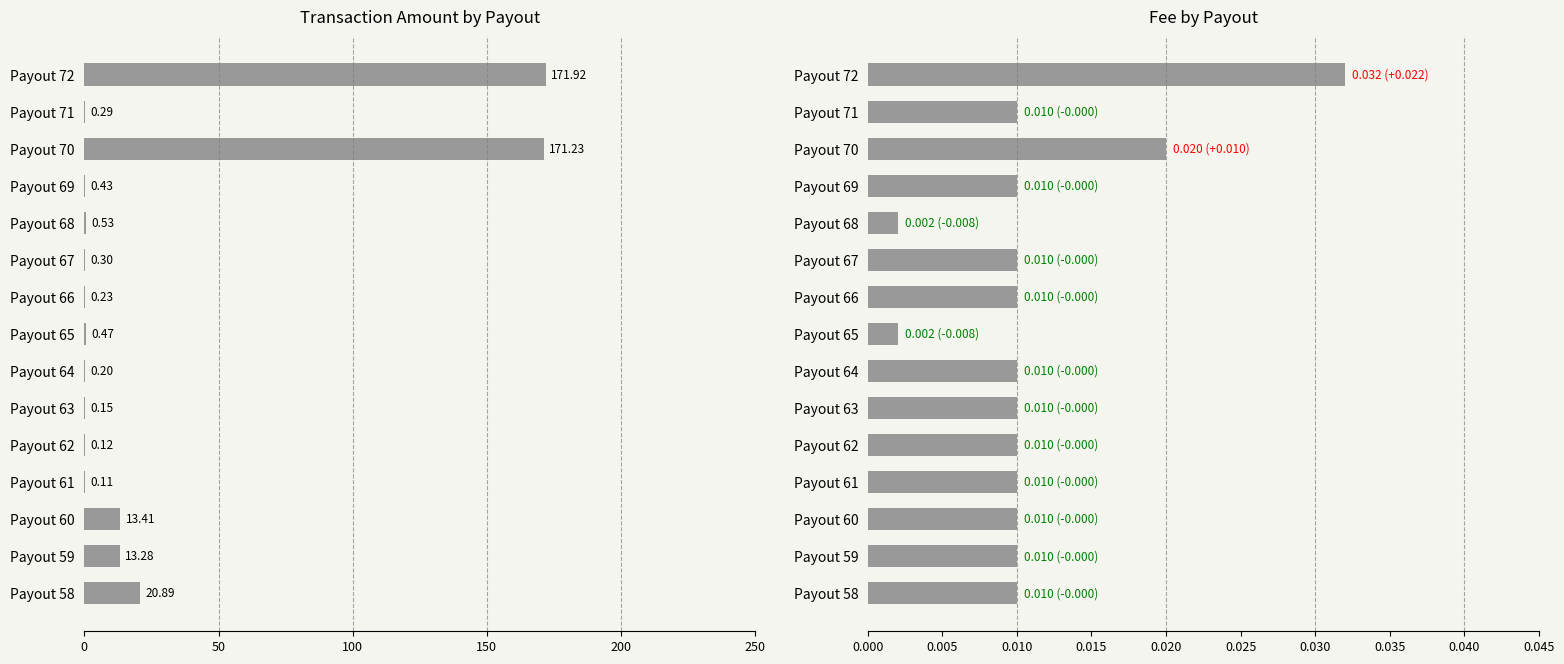

What is the difference between the Amount values at Payout 60 and Payout 62?

13.3